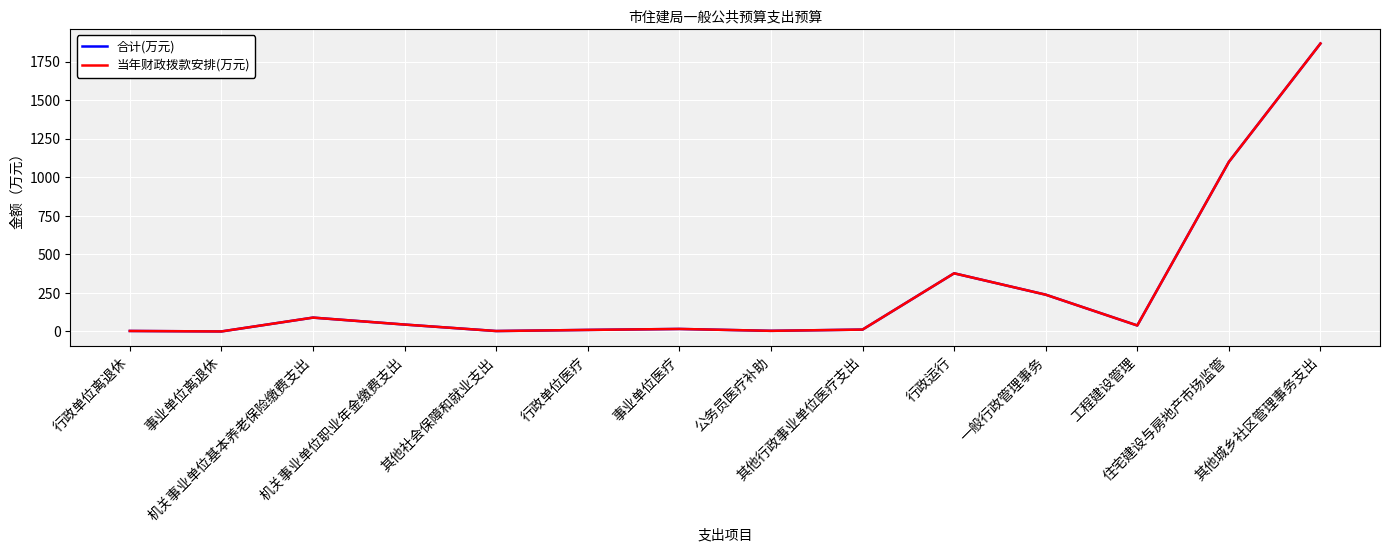

What is the minimum value for 当年财政拨款安排(万元)?

0.2